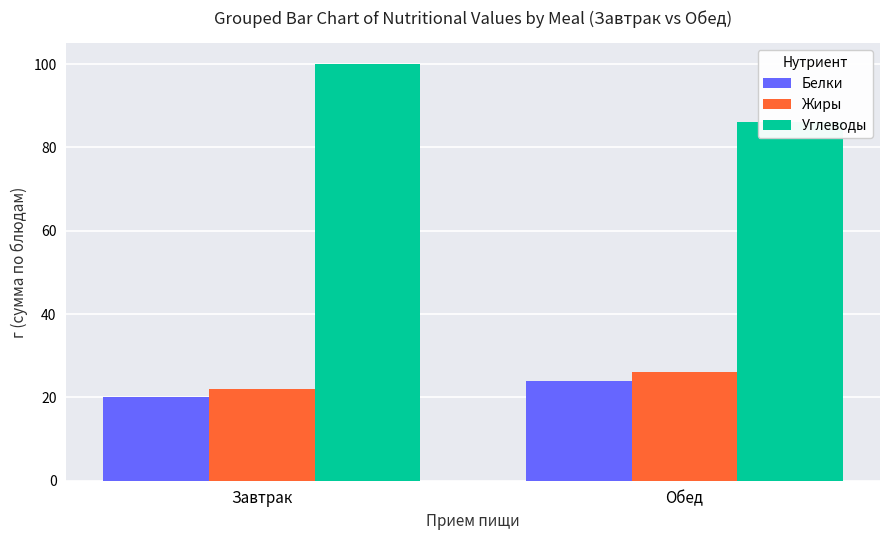

What is the average value of the Углеводы series?

93